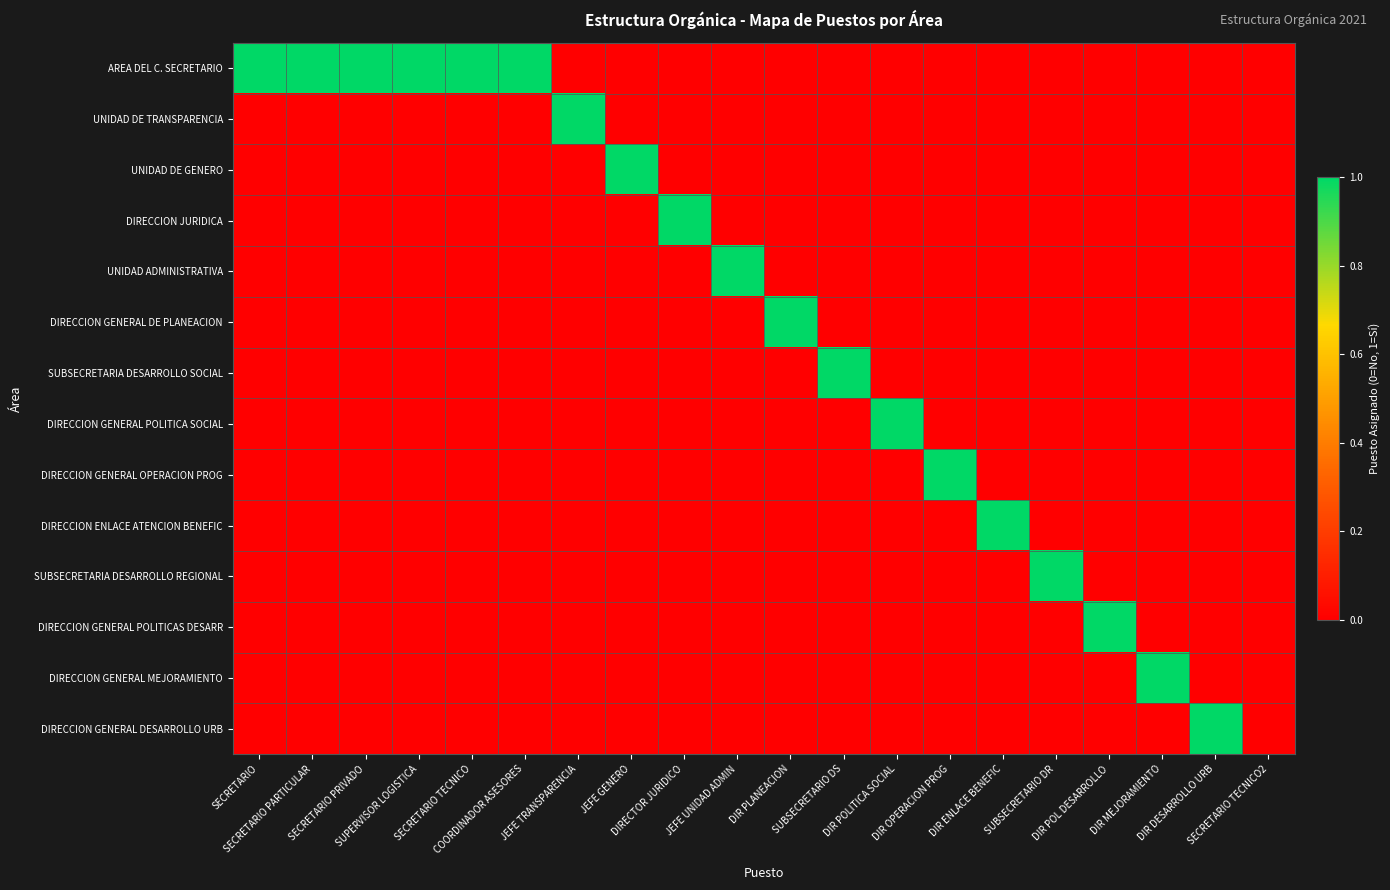

Which series has the largest total across all categories?

AREA DEL C. SECRETARIO